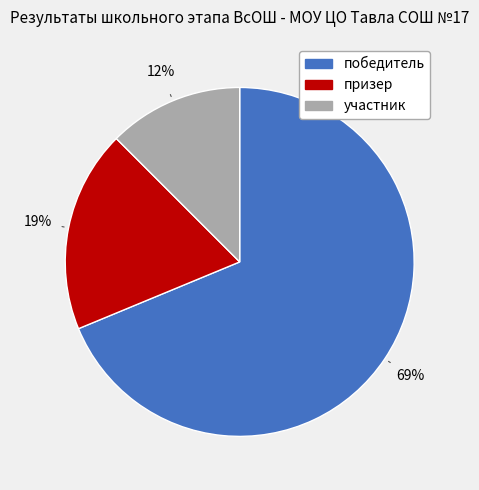

Is it true that призер is 19% of the pie?

True